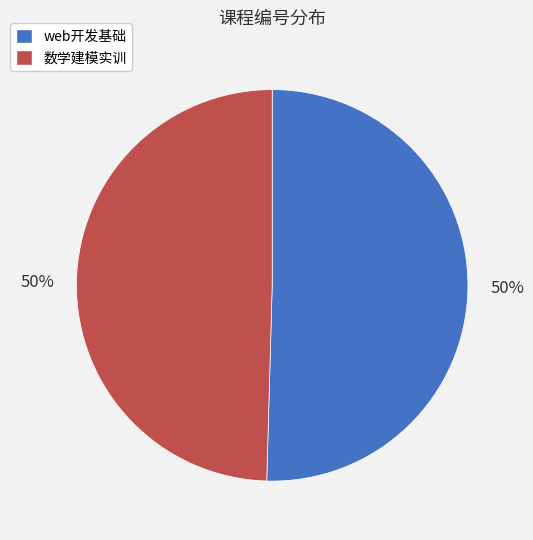

To the nearest percent, what is the average slice percentage?

50%